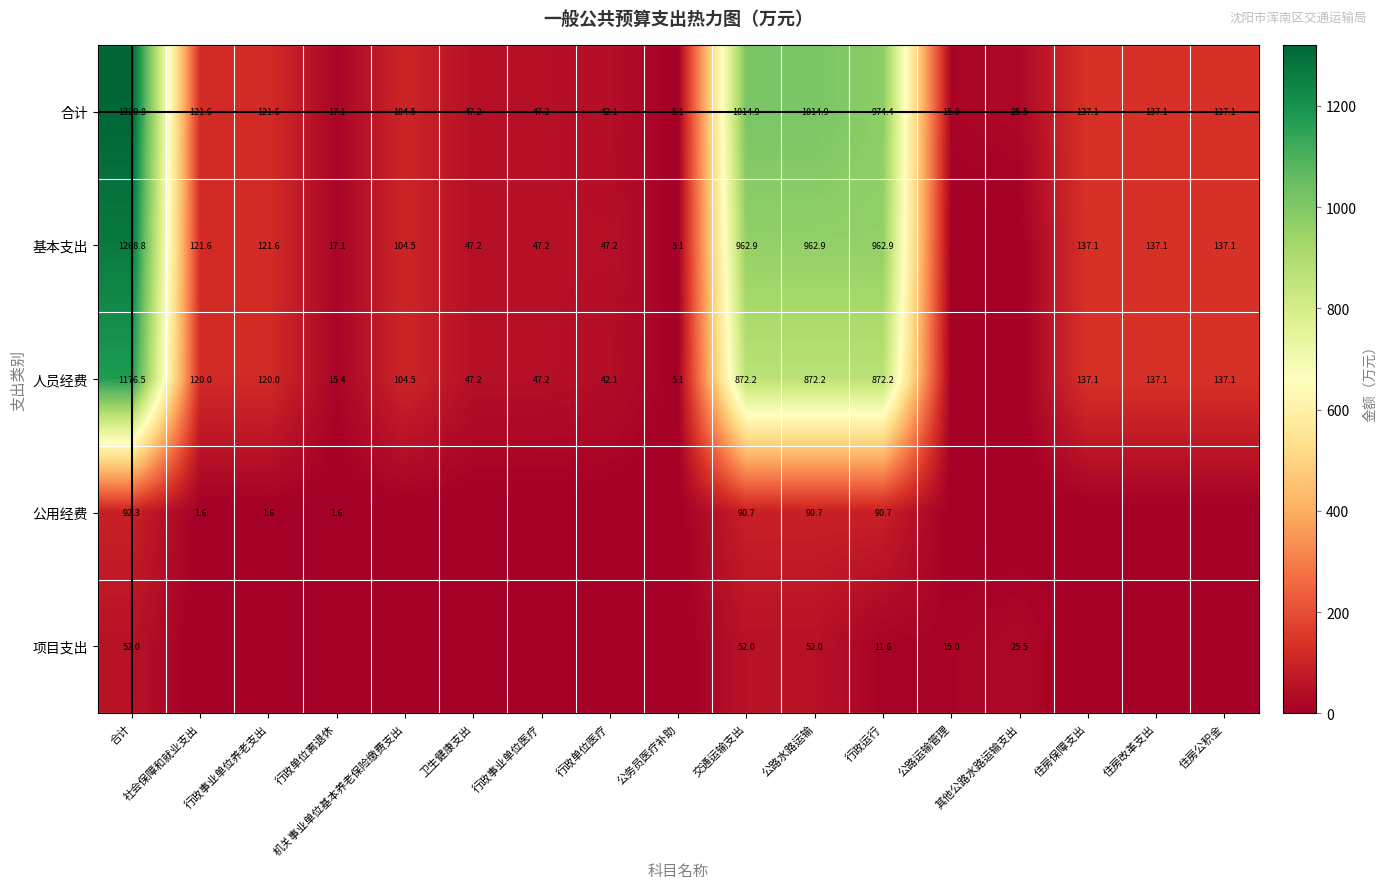

Where is 合计 nearest to the value 662?

行政运行